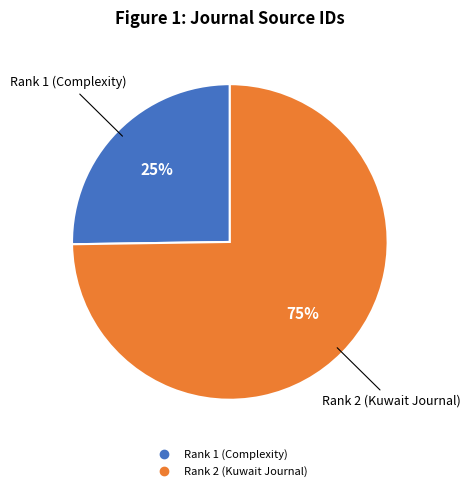

To the nearest percent, what is the difference between the largest and smallest slice percentages?

50%